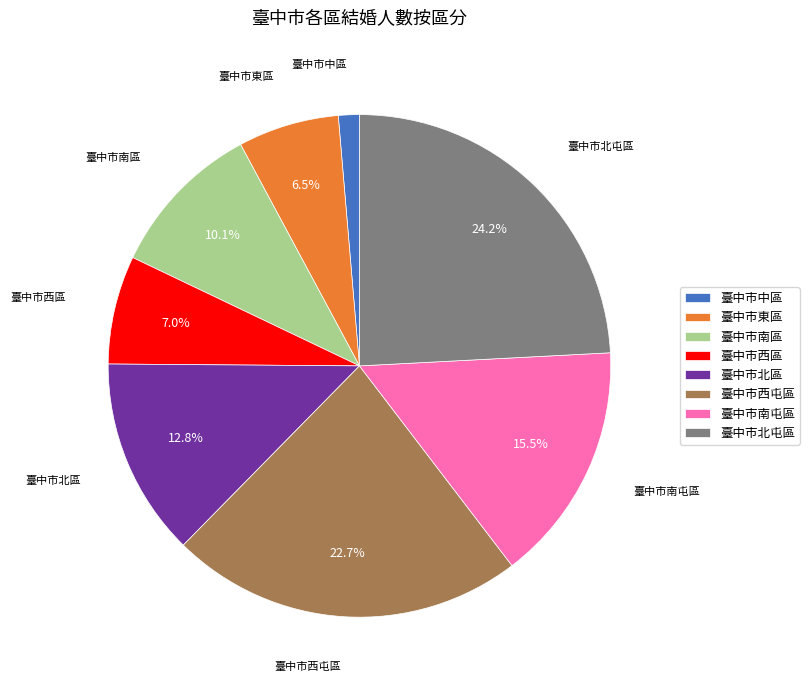

Is there any slice that represents more than half of the pie?

No